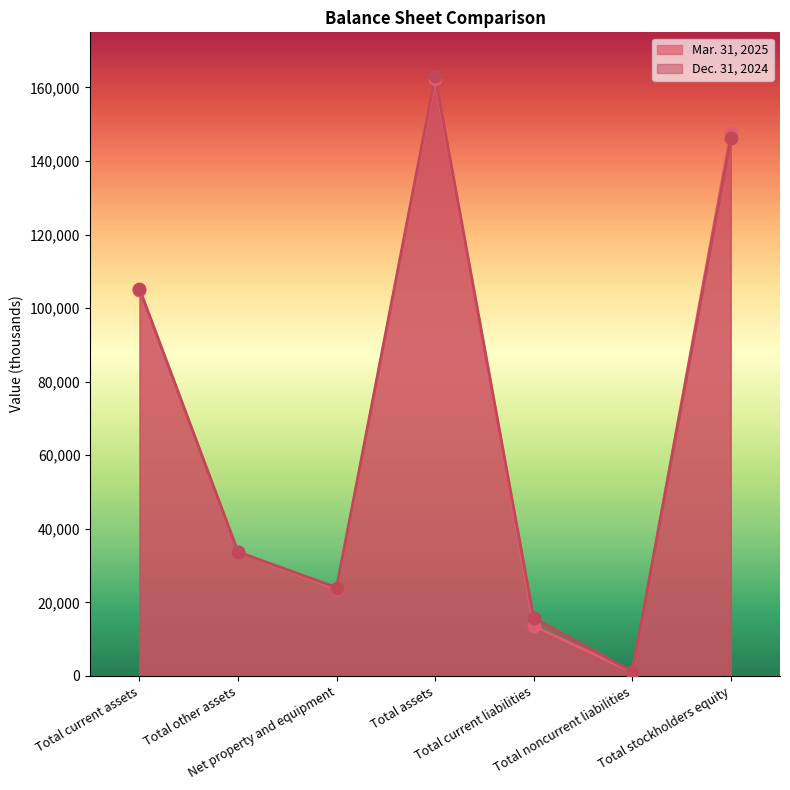

Is the value of Dec. 31, 2024 at Total noncurrent liabilities greater than the value of Mar. 31, 2025 at Net property and equipment?

No